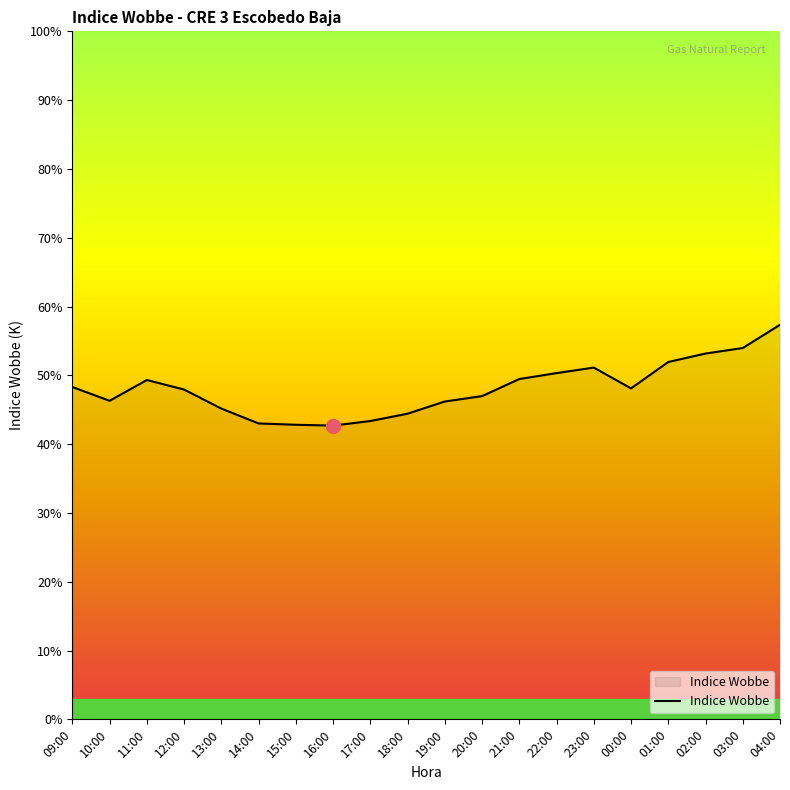

Does the chart have visible grid lines?

No